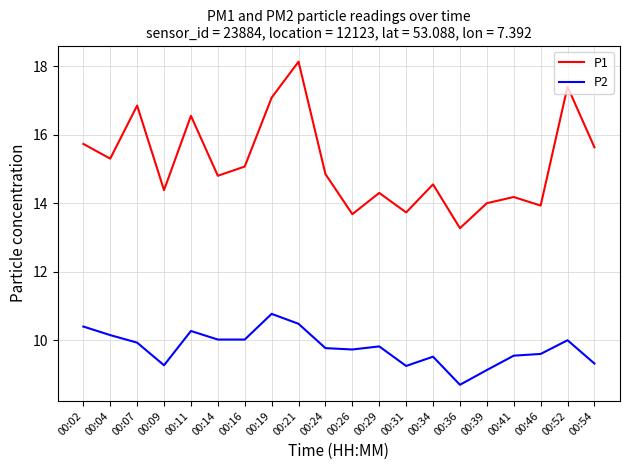

Does the chart have visible grid lines?

Yes